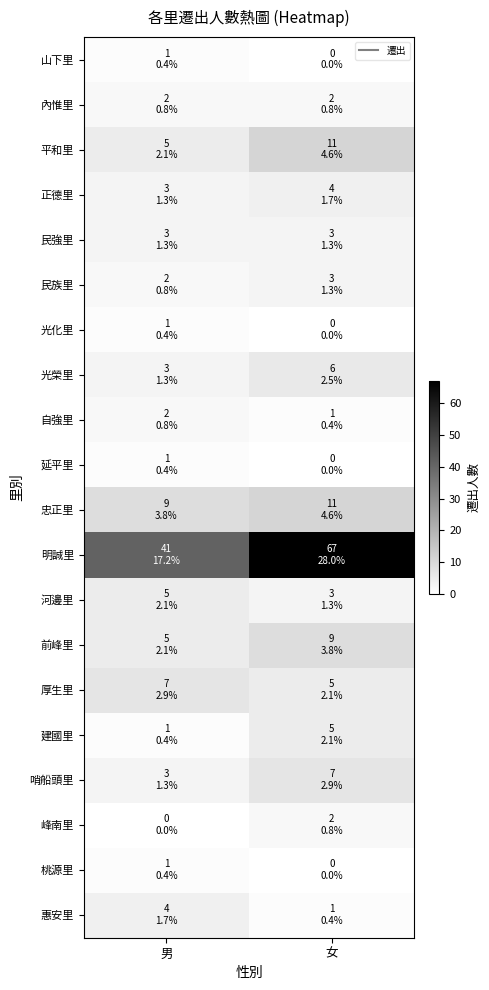

Reading left to right, transcribe all the data shown in this chart.

山下里: 男=1	女=0
內惟里: 男=2	女=2
平和里: 男=5	女=11
正德里: 男=3	女=4
民強里: 男=3	女=3
民族里: 男=2	女=3
光化里: 男=1	女=0
光榮里: 男=3	女=6
自強里: 男=2	女=1
延平里: 男=1	女=0
忠正里: 男=9	女=11
明誠里: 男=41	女=67
河邊里: 男=5	女=3
前峰里: 男=5	女=9
厚生里: 男=7	女=5
建國里: 男=1	女=5
哨船頭里: 男=3	女=7
峰南里: 男=0	女=2
桃源里: 男=1	女=0
惠安里: 男=4	女=1